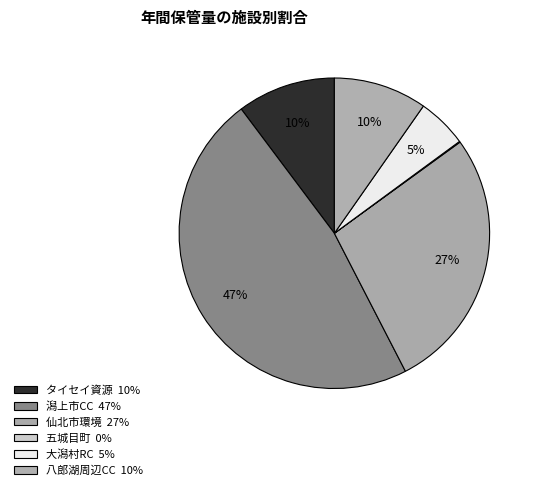

What is the largest slice in the pie chart?

潟上市クリーンセンターストックヤード